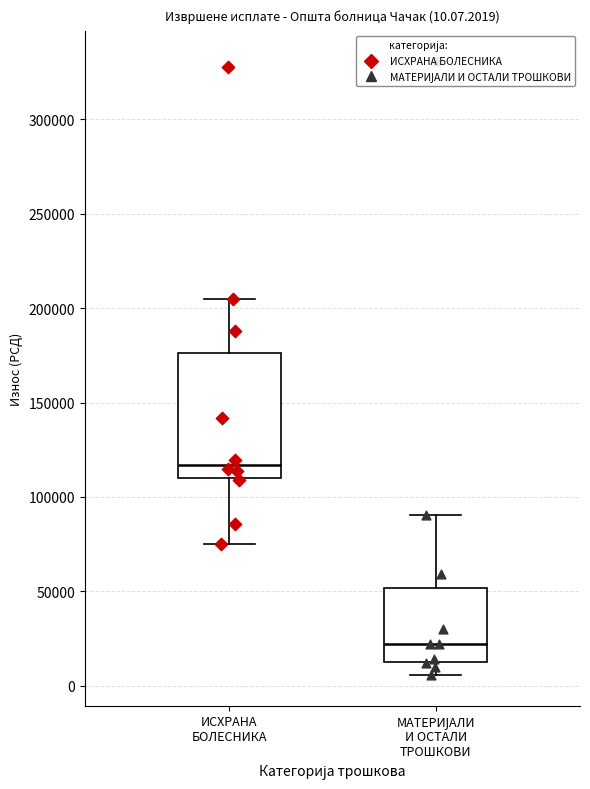

Which box has the lowest median line?

МАТЕРИЈАЛИ И ОСТАЛИ ТРОШКОВИ